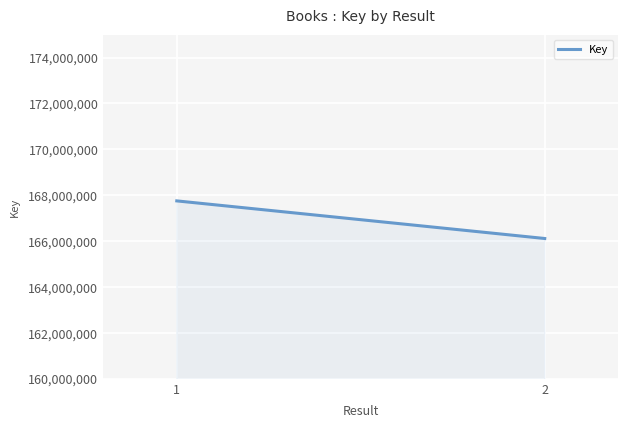

The value at 1 is 36701777. True or false?

False